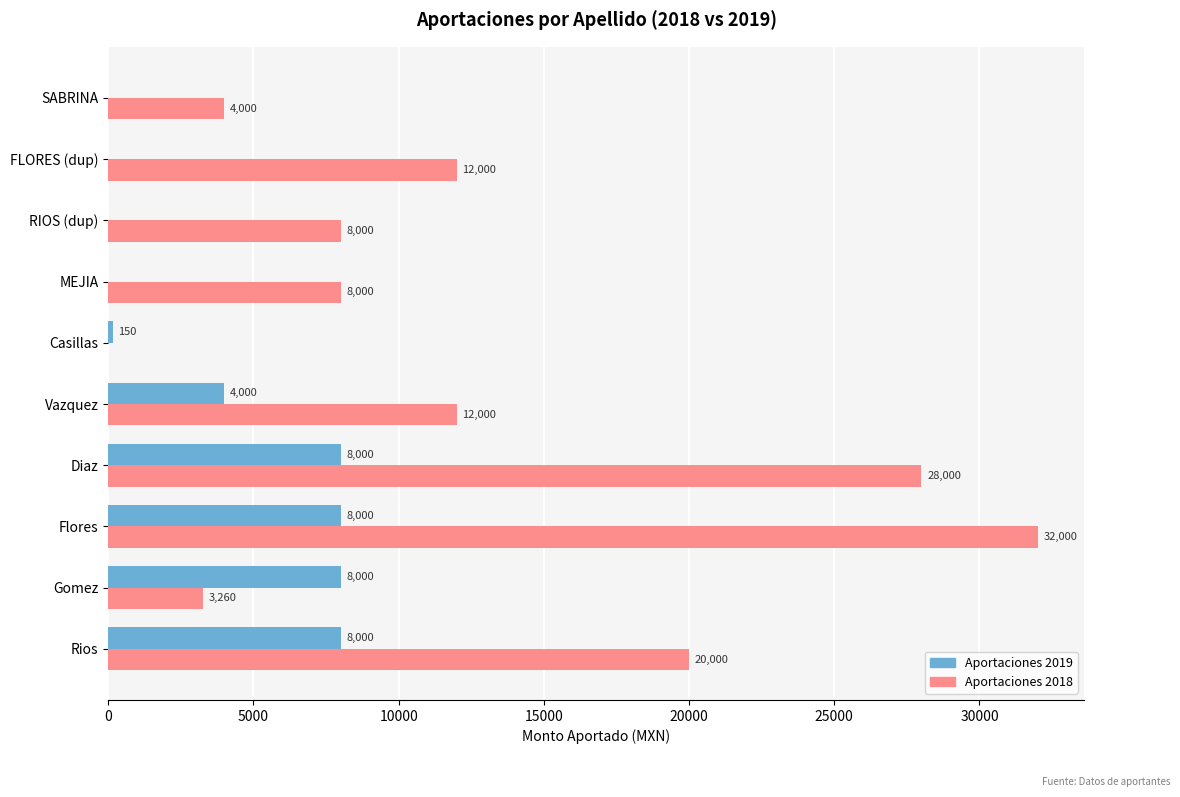

Is it true that Aportaciones 2019 equals -5225 at RIOS (dup)?

False